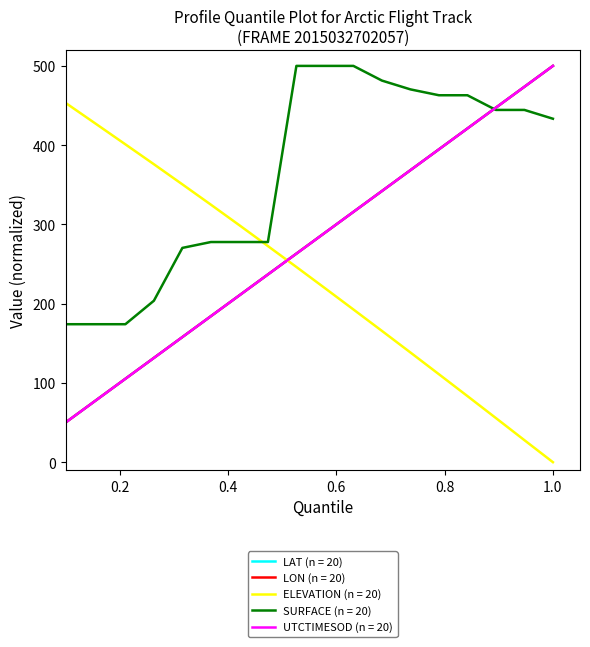

What is the greatest value displayed?

500.0